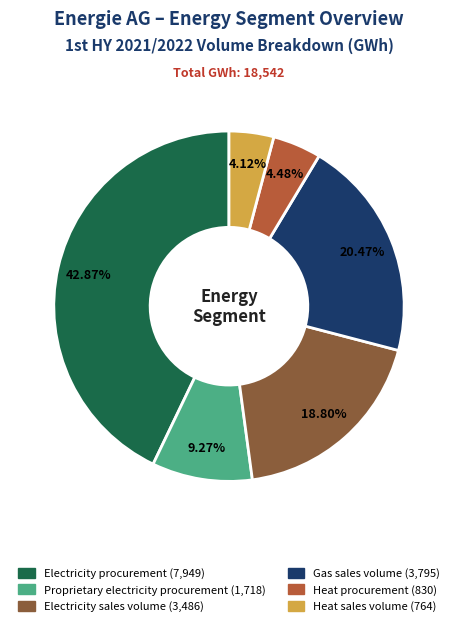

Which category has the biggest portion of the pie?

Electricity procurement